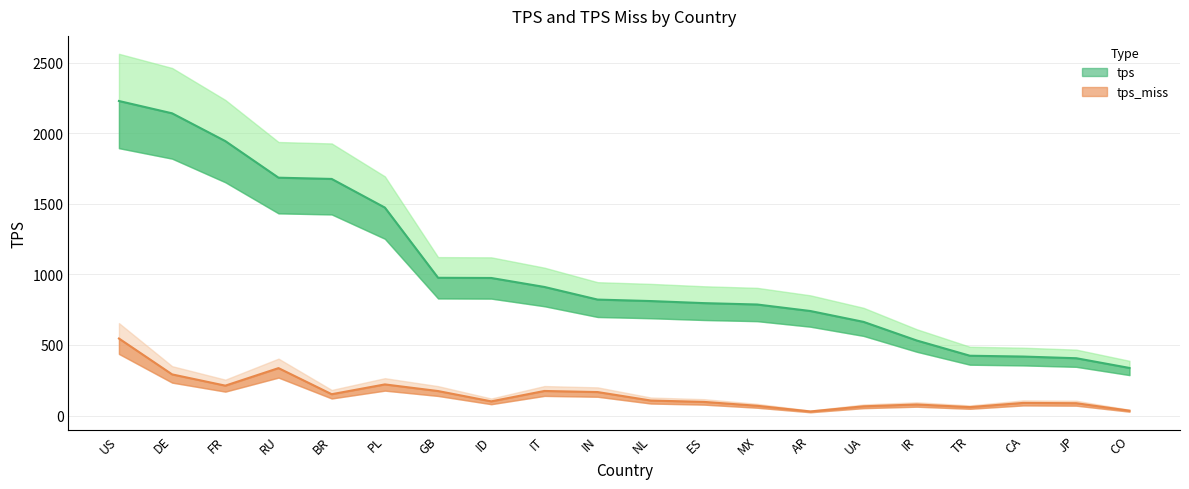

Reading left to right, transcribe all the data shown in this chart.

tps: 2227.7	2140.4	1943.7	1684.6	1675.7	1472.9	975.7	974.3	910.7	821.3	810.9	796.2	786.4	740.4	663.5	531.6	423.6	417.9	406.0	337.1
tps_miss: 545.6	291.4	211.8	335.9	151.1	220.6	173.5	100.5	174.1	166.3	106.4	96.7	69.2	29.1	65.5	78.3	59.8	89.5	87.4	34.4